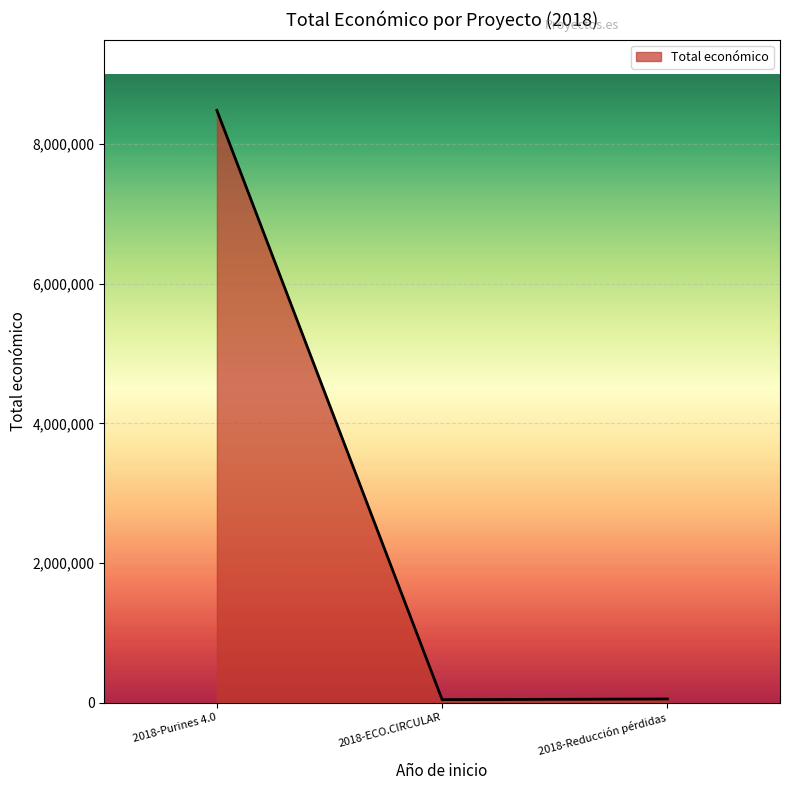

Which label corresponds to the largest value in the chart?

2018-Purines 4.0